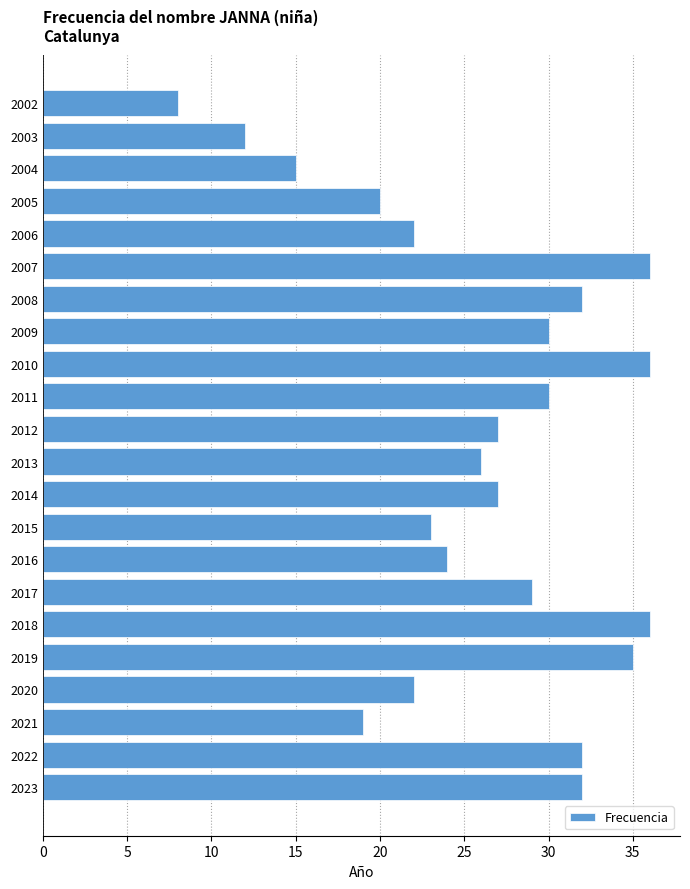

The value at 2010 is 36. True or false?

True